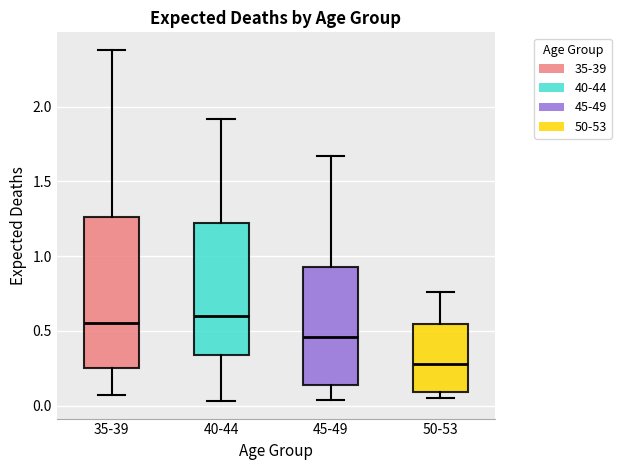

Reading left to right, read every box against the y-axis: the position of its median line, the range the box covers, and the ends of its whiskers. The values are not printed on the chart, so give them approximately, as read against the axis.

35-39: median 0.55, box 0.25 to 1.25, whiskers 0.05 to 2.40
40-44: median 0.60, box 0.35 to 1.20, whiskers 0.05 to 1.90
45-49: median 0.45, box 0.15 to 0.95, whiskers 0.05 to 1.65
50-53: median 0.30, box 0.10 to 0.55, whiskers 0.05 to 0.75